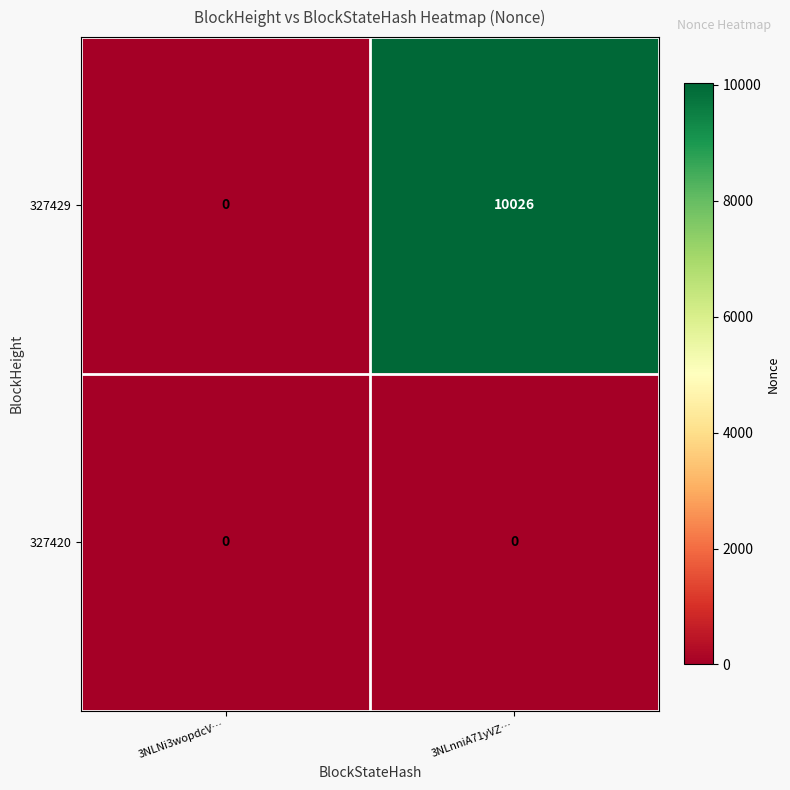

Count the number of categories in the chart.

2